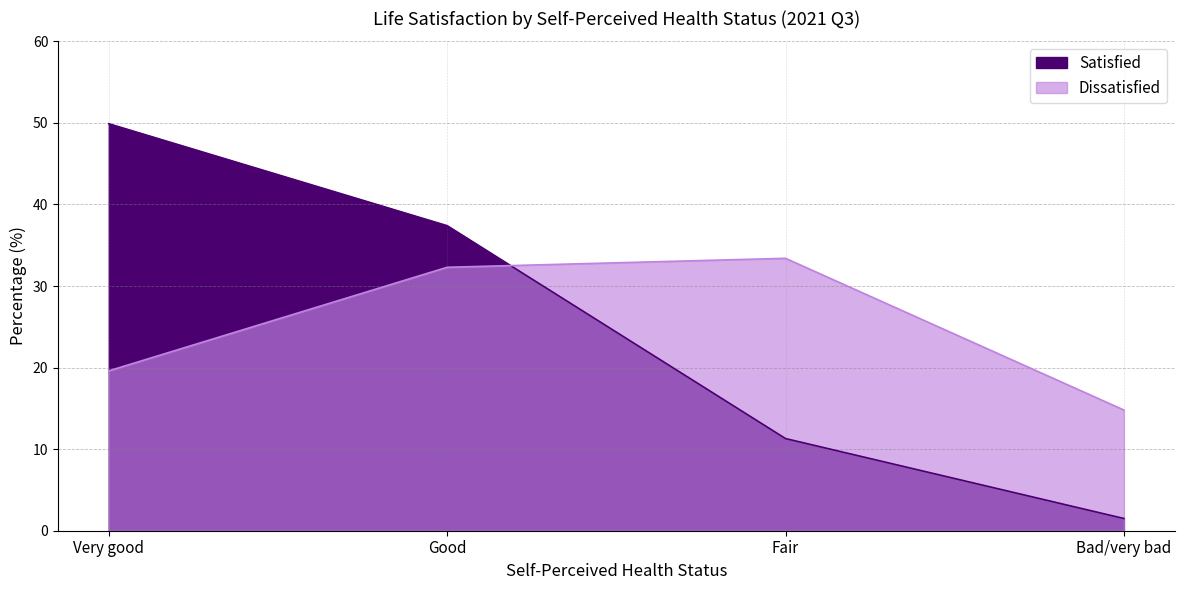

True or false: Satisfied and Dissatisfied intersect in this chart.

True